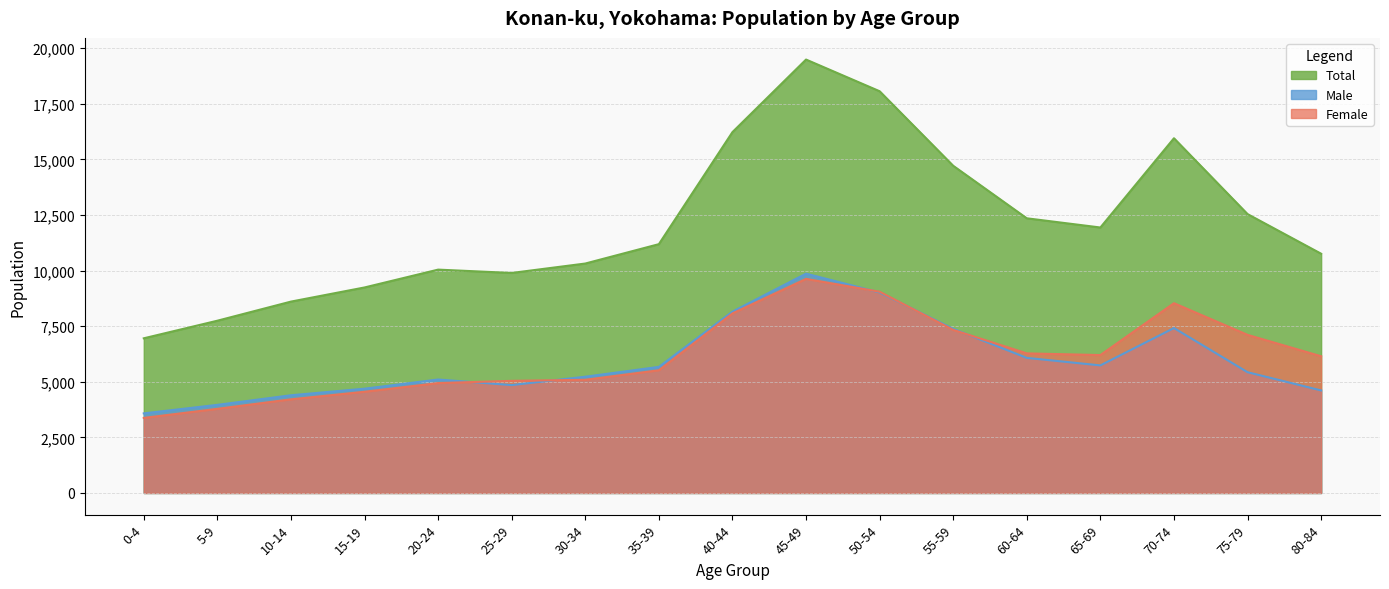

At which label does Male reach its minimum?

0-4